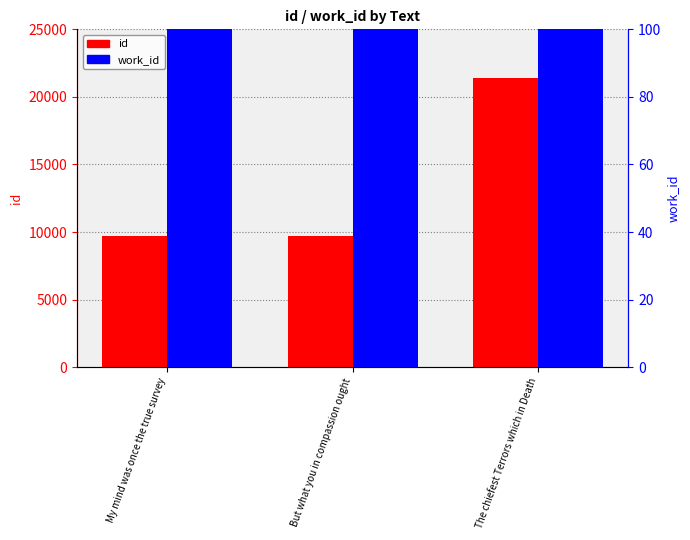

How many data points does each series have?

3